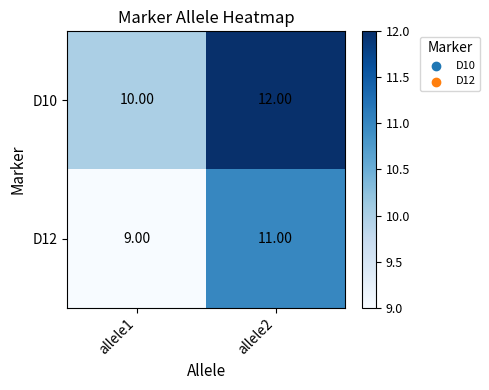

Which series has the largest total across all categories?

D10